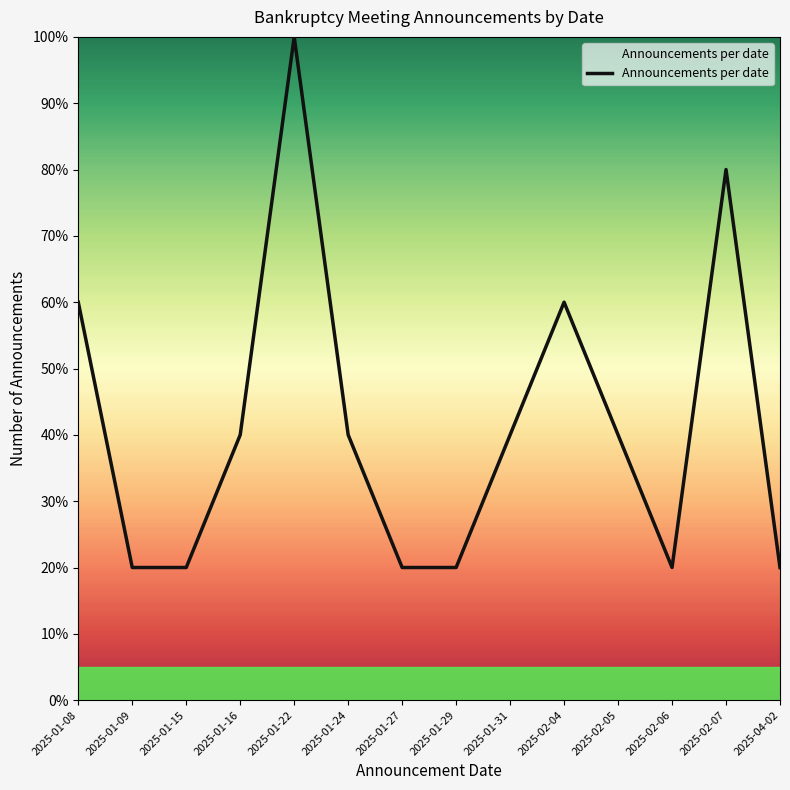

Approximately how many times larger is the value at 2025-04-02 compared to 2025-02-04?

0.3